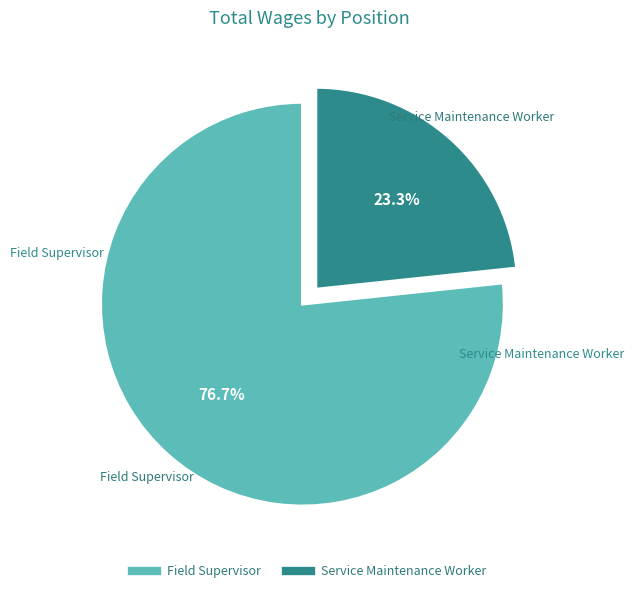

To the nearest percent, what is the difference between the Service Maintenance Worker and Field Supervisor slice percentages?

53%